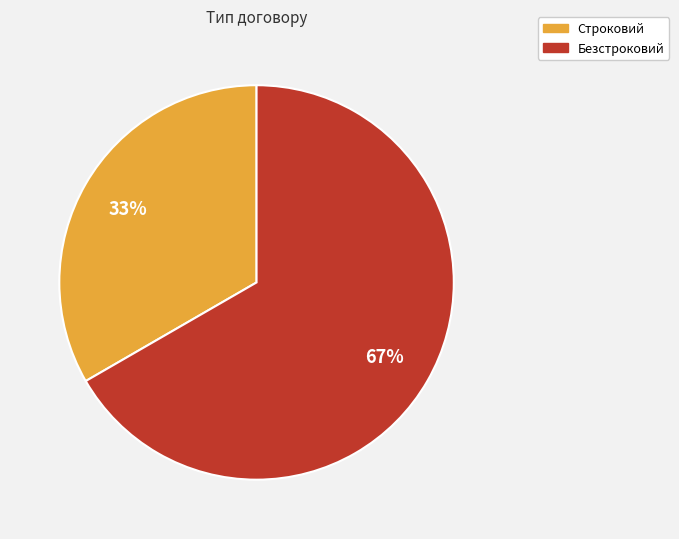

What is the smallest slice in the pie chart?

Строковий